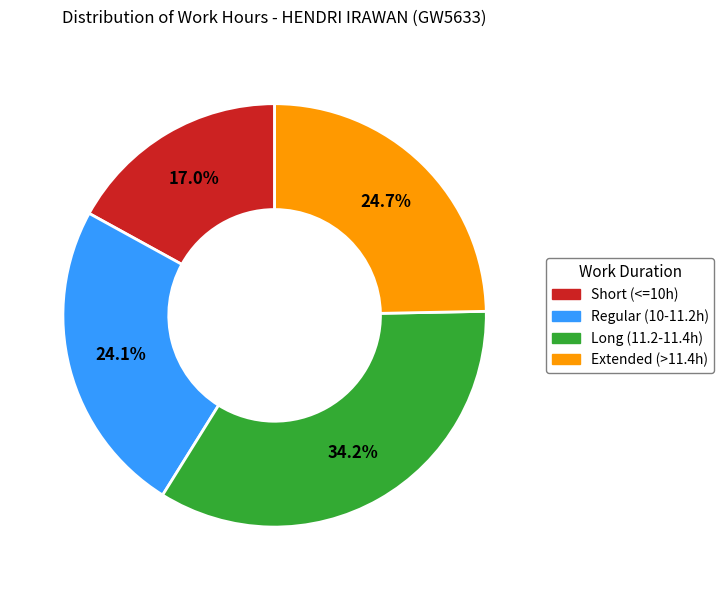

Combined, what portion of the pie is Extended (>11.4h) and Regular (10-11.2h)?

48.8%